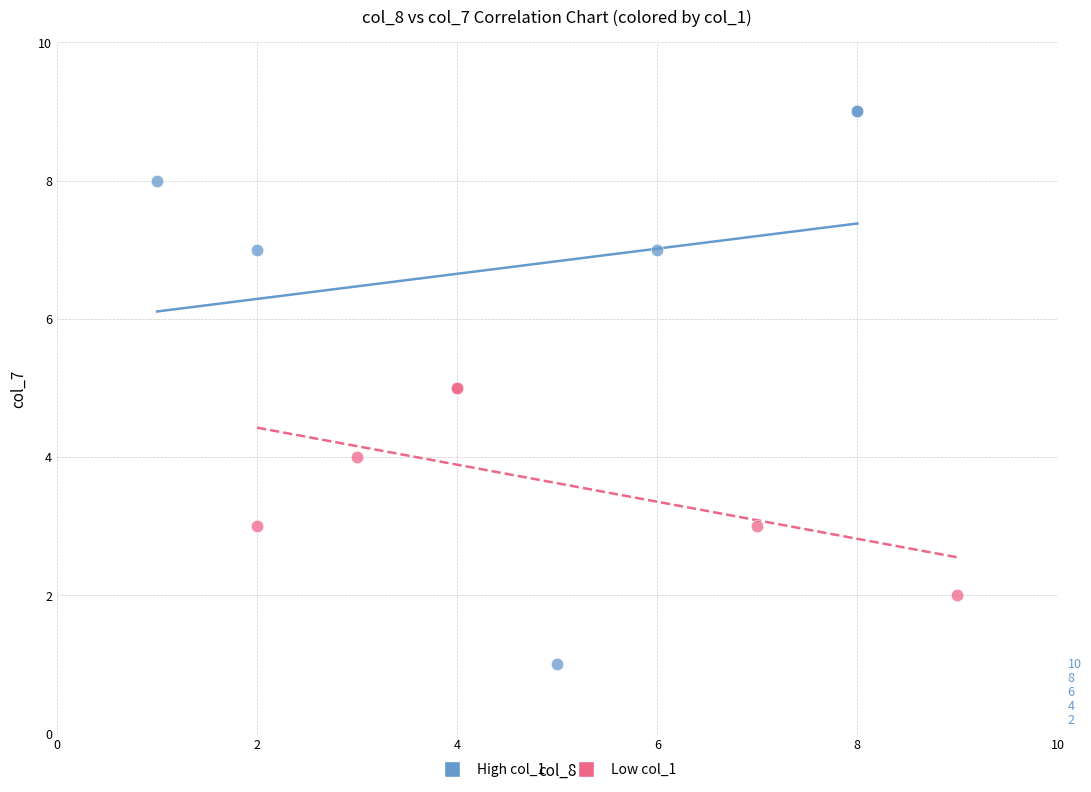

Which series has the widest spread of Y values?

High col_1